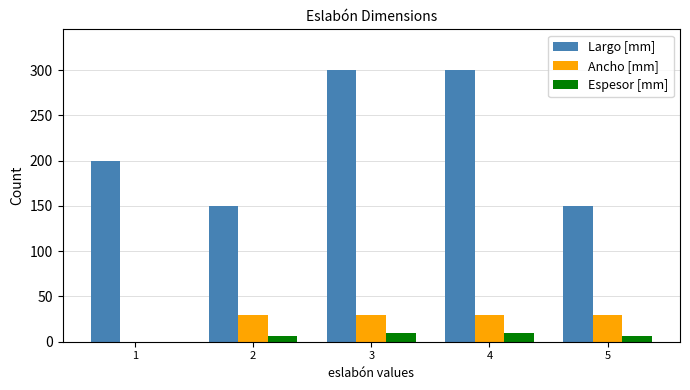

Is the value of Ancho [mm] at 4 greater than the value of Largo [mm] at 2?

No